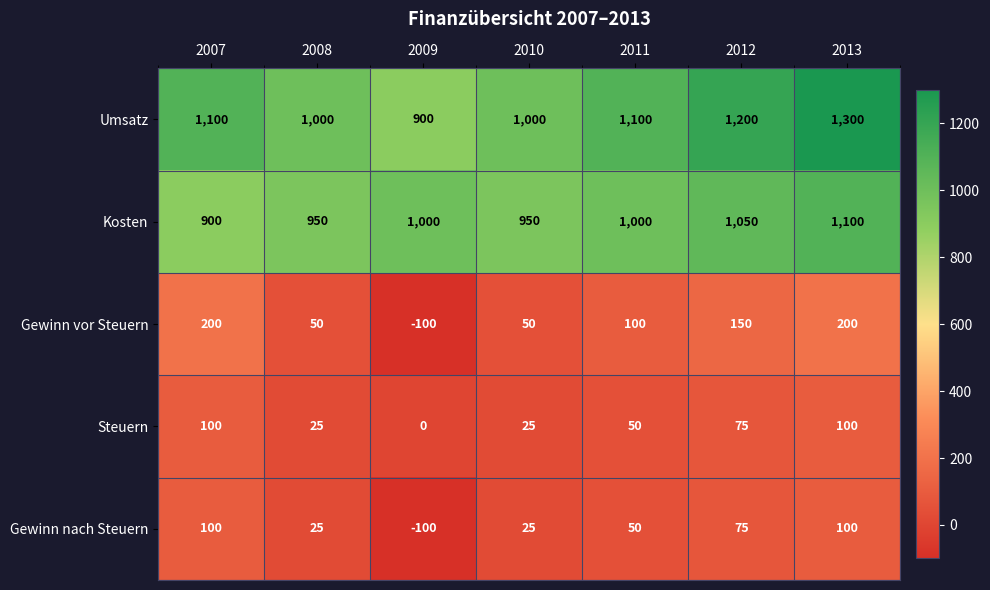

At which category is the sum across all series the highest?

2013